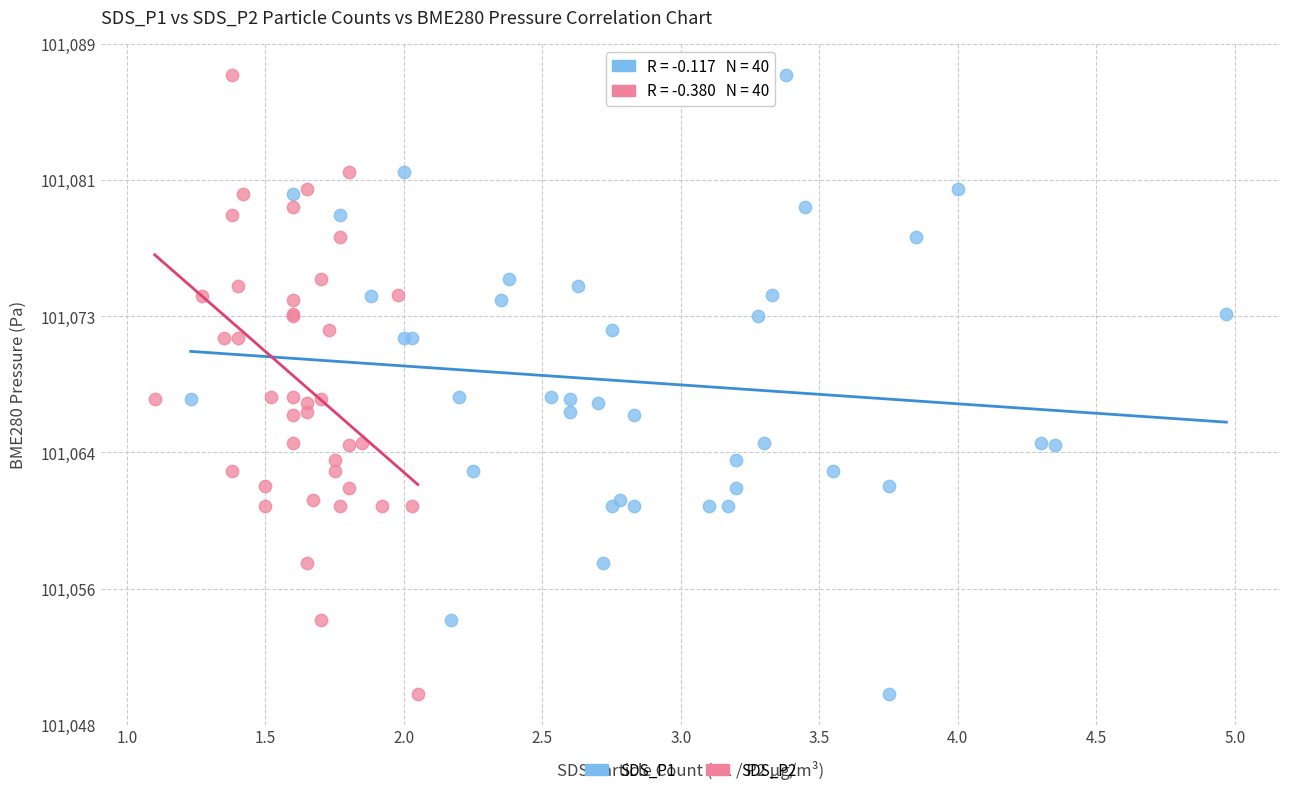

What are all the series names shown in the legend?

SDS_P1, SDS_P2